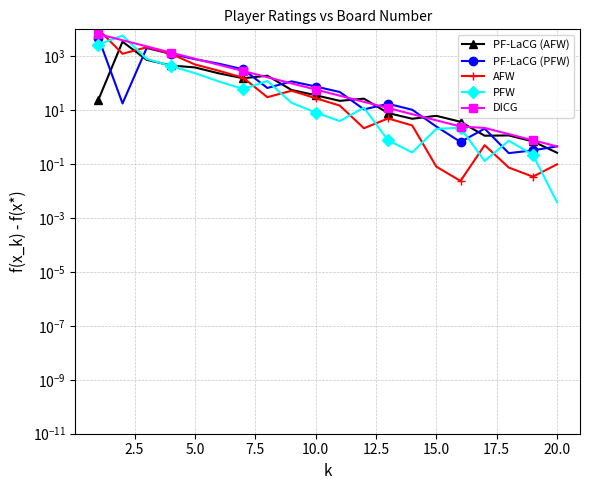

The PFW series shows 213.7 at 5.0. True or false?

False